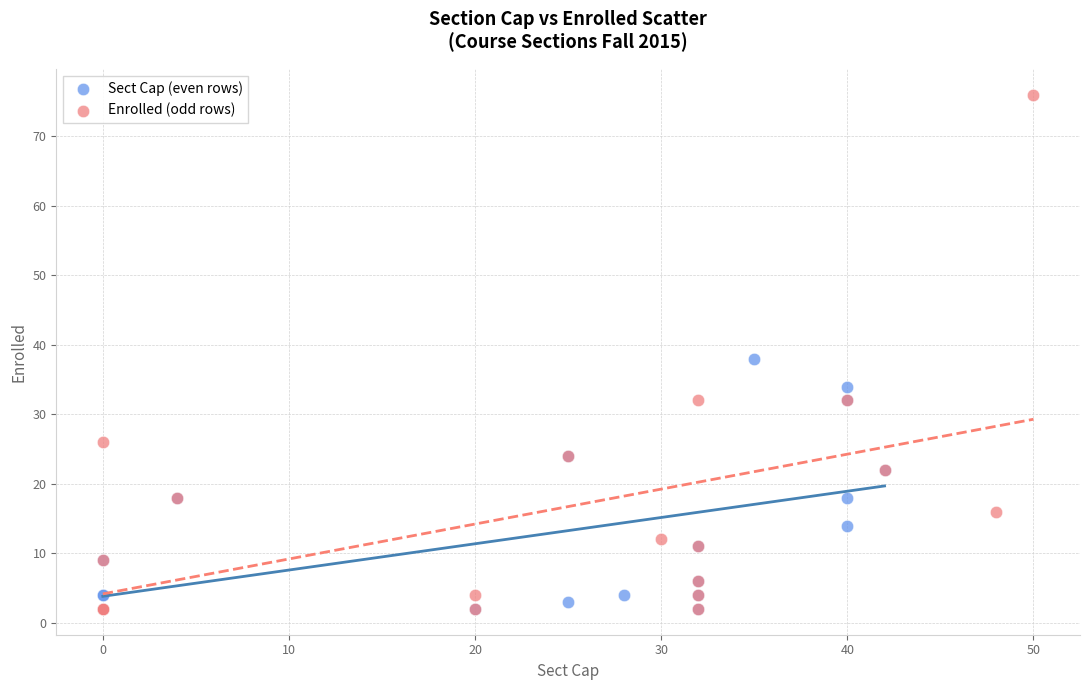

Which series has the largest Y range (max minus min)?

Enrolled (odd rows)